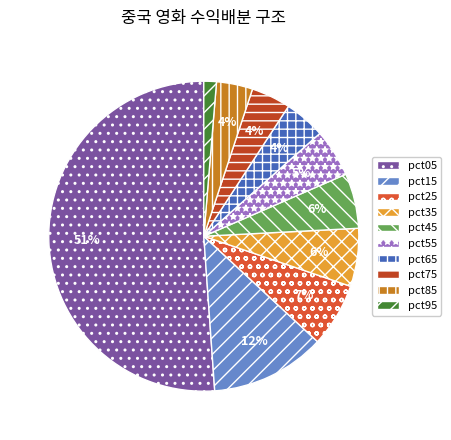

Is it true that pct75 is 13% of the pie?

False